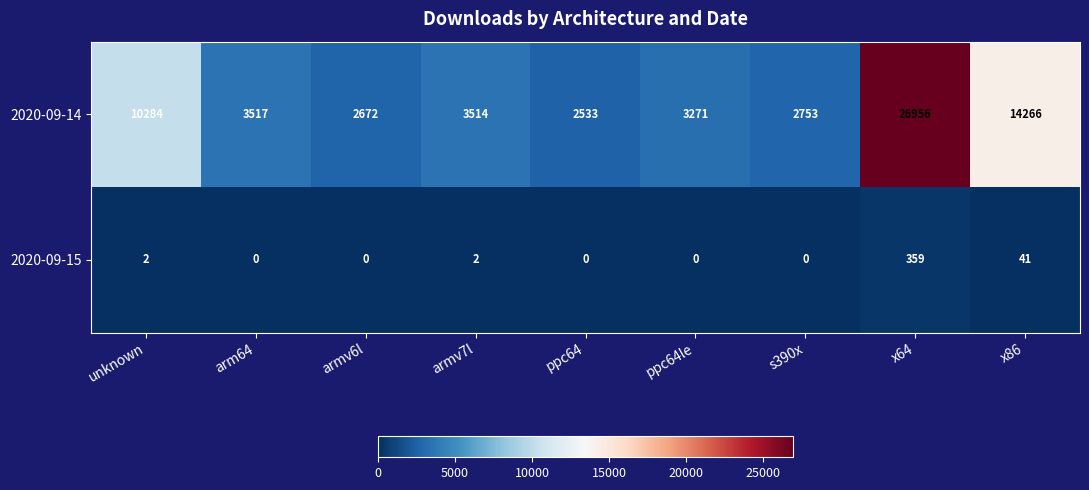

What is the difference between the maximum and minimum values in the 2020-09-14 series?

24423